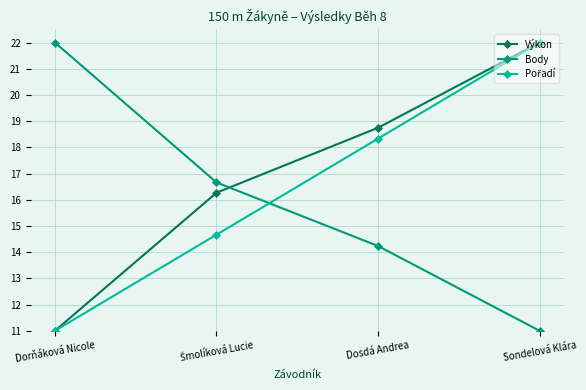

Is it true that Body equals 11.0 at Sondelová Klára?

True